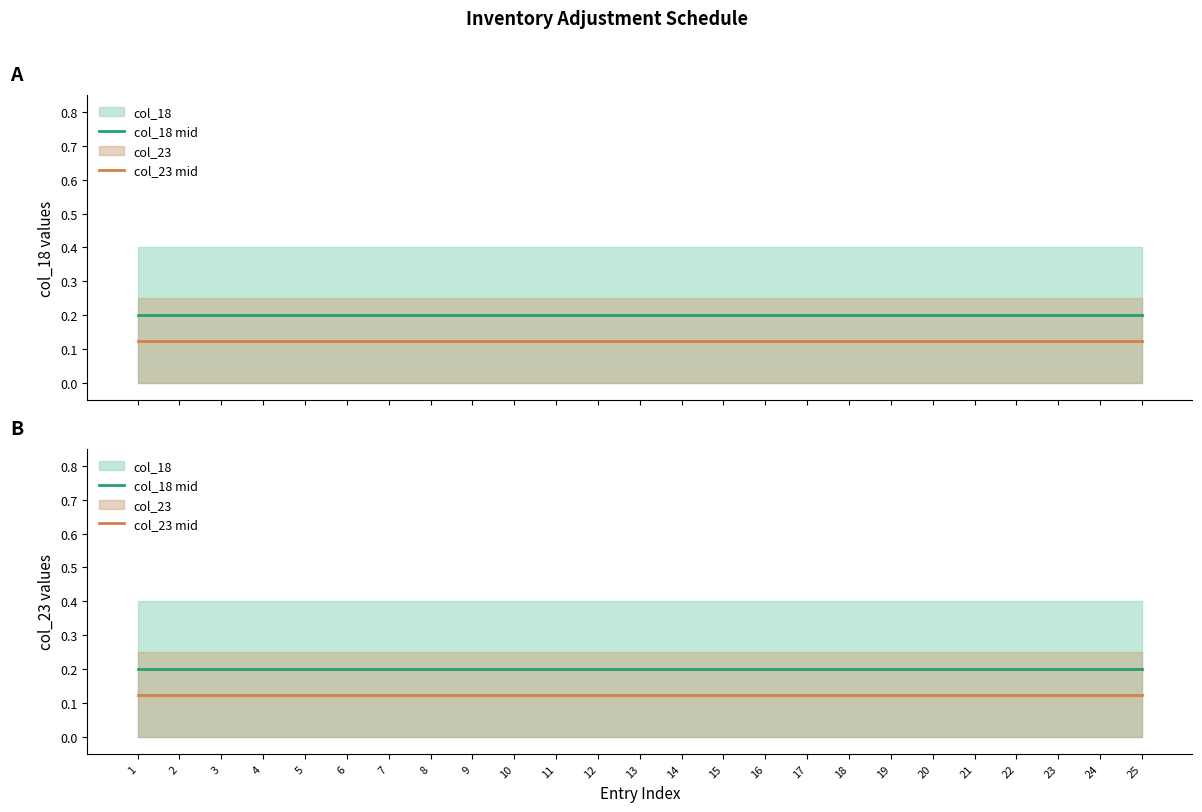

What is the value of the col_23 mid point at the 6th from the left?

0.1